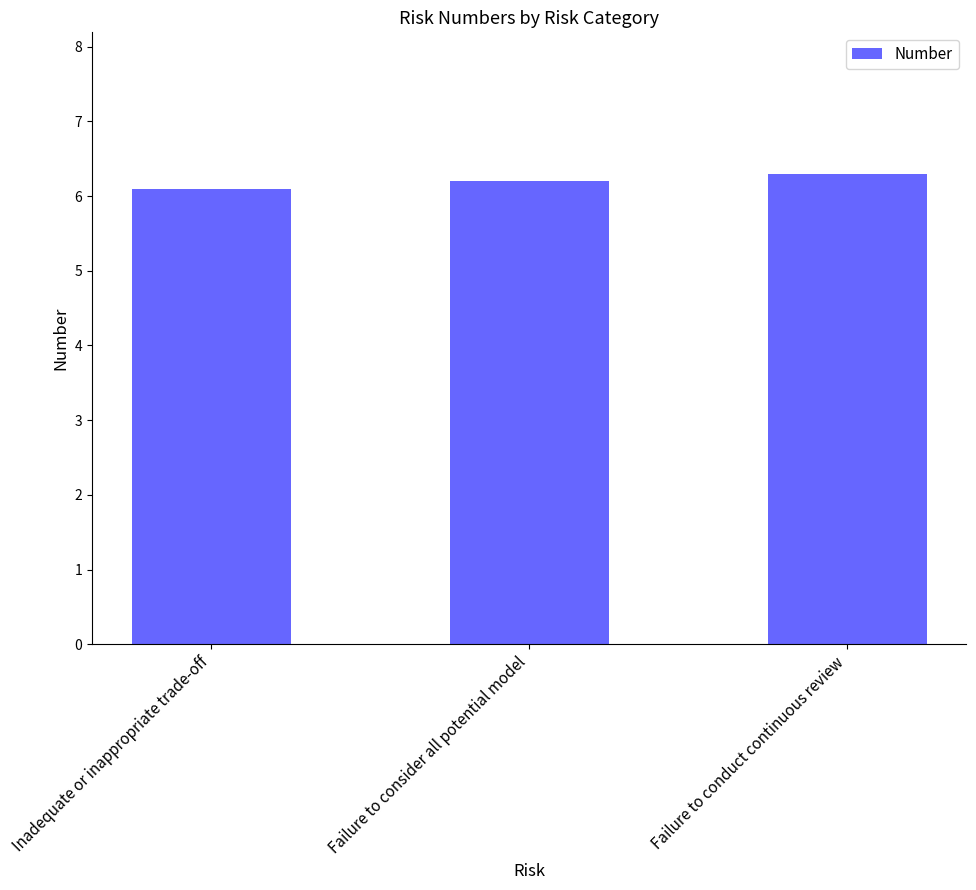

Rank the categories by value from highest to lowest.

Failure to conduct continuous review, Failure to consider all potential model, Inadequate or inappropriate trade-off